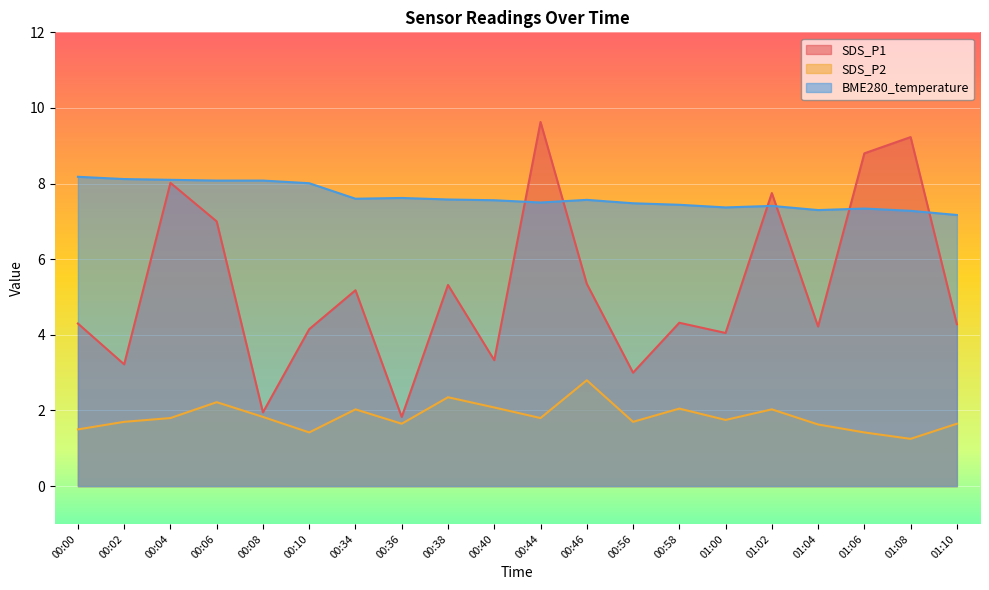

What is the approximate value of SDS_P1 at 01:00?

4.0